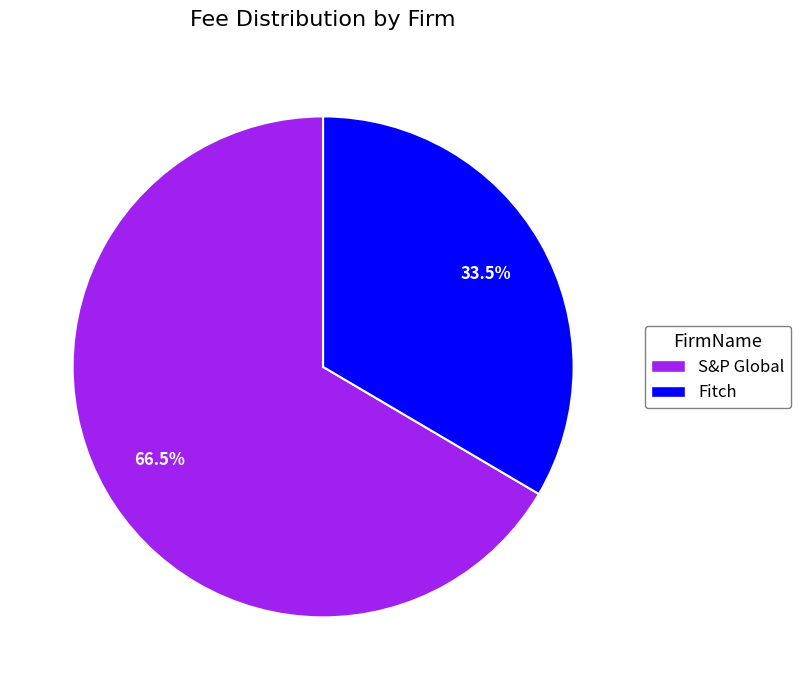

What percentage do Fitch and S&P Global together represent?

100.0%